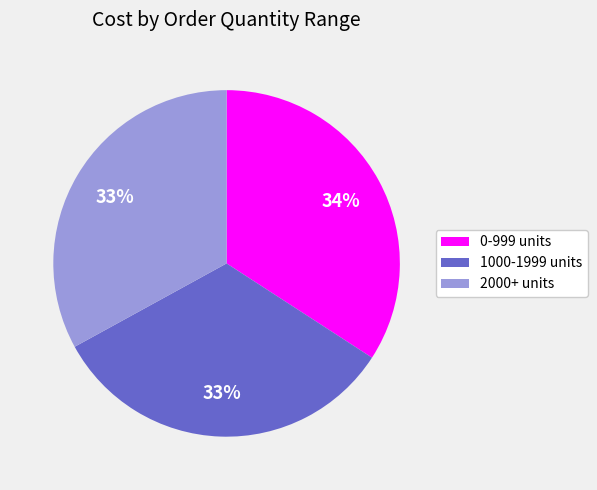

The 0-999 units slice represents 34% of the pie. True or false?

True